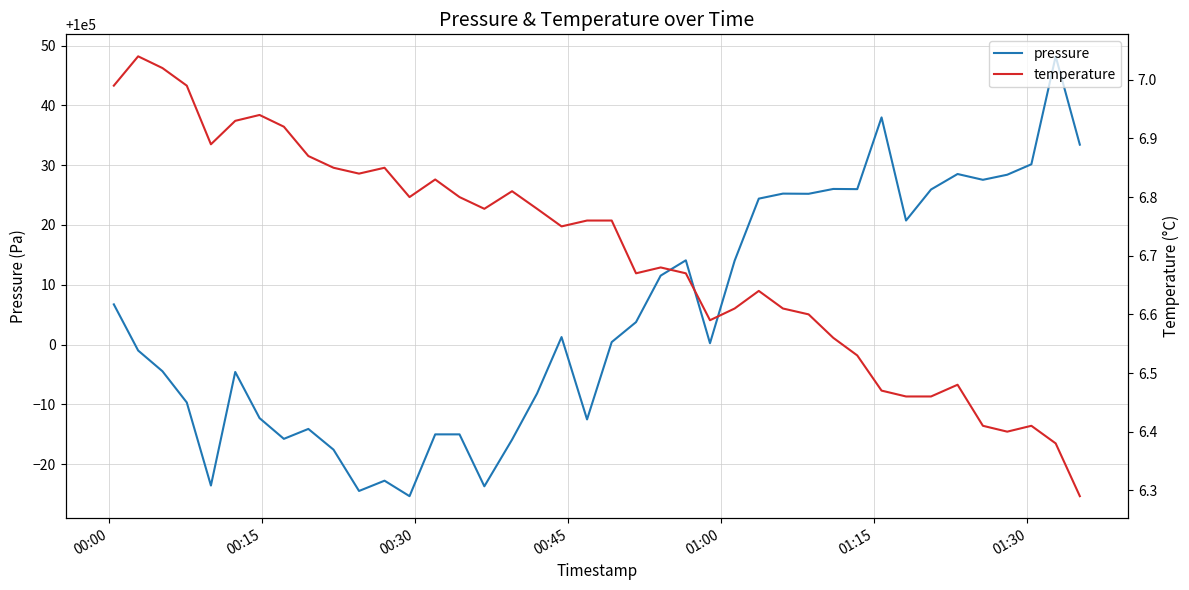

True or false: pressure and temperature intersect in this chart.

False